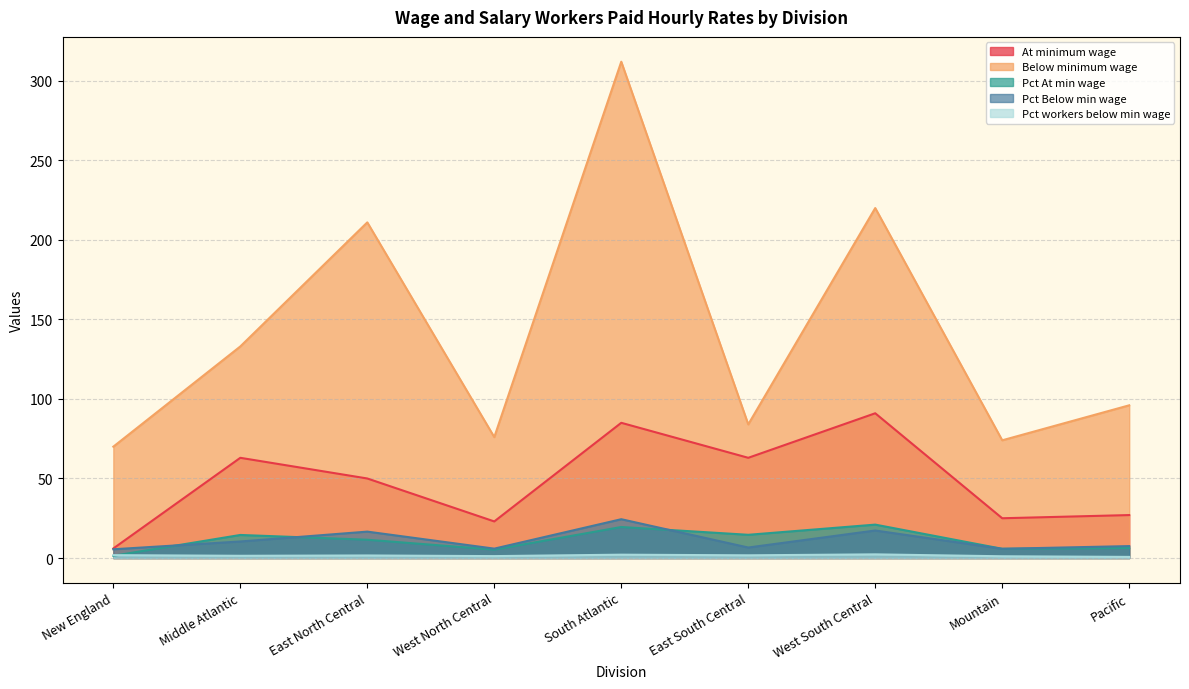

The value of At minimum wage at West South Central is 23.6. True or false?

False